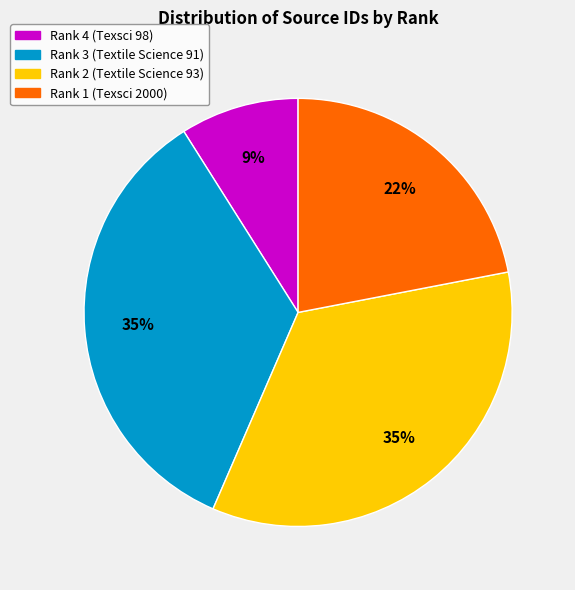

What is the smallest slice in the pie chart?

Rank 4 (Texsci 98)